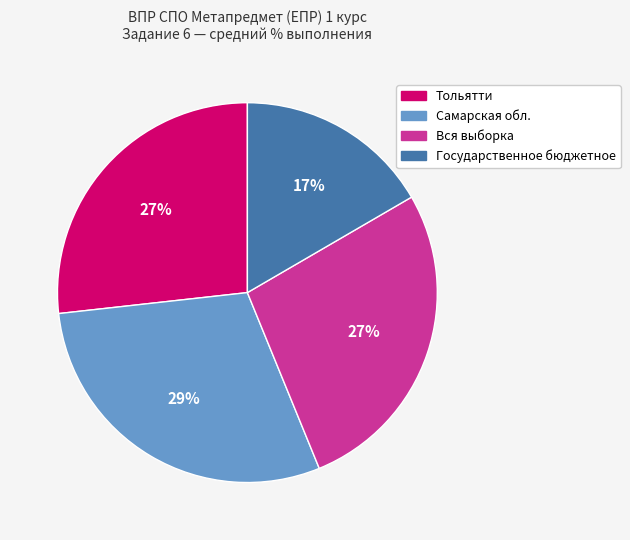

The Вся выборка slice represents 15% of the pie. True or false?

False